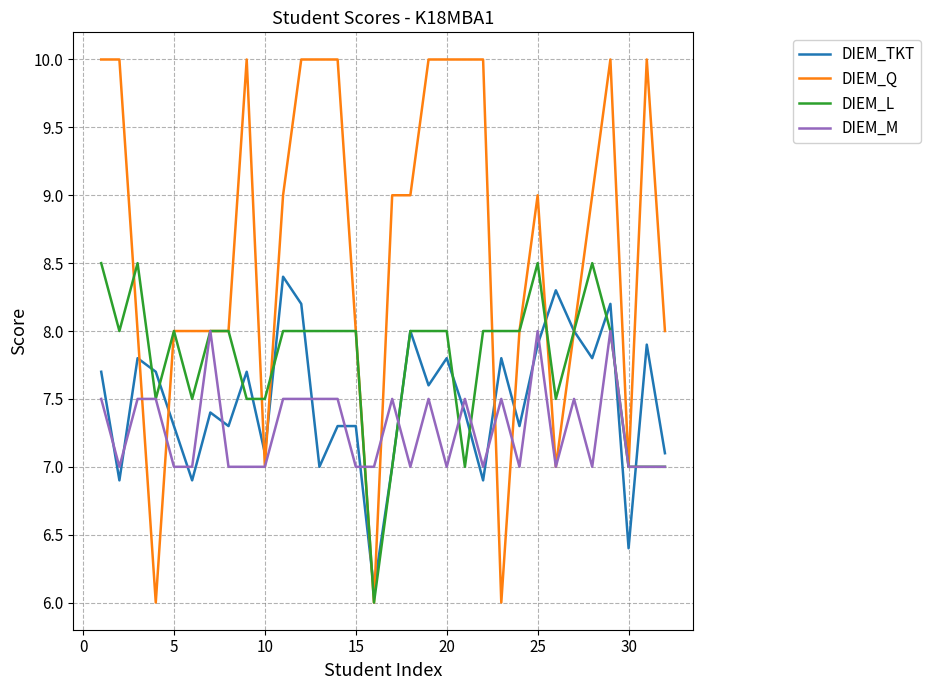

What are all the series names shown in the legend?

DIEM_TKT, DIEM_Q, DIEM_L, DIEM_M